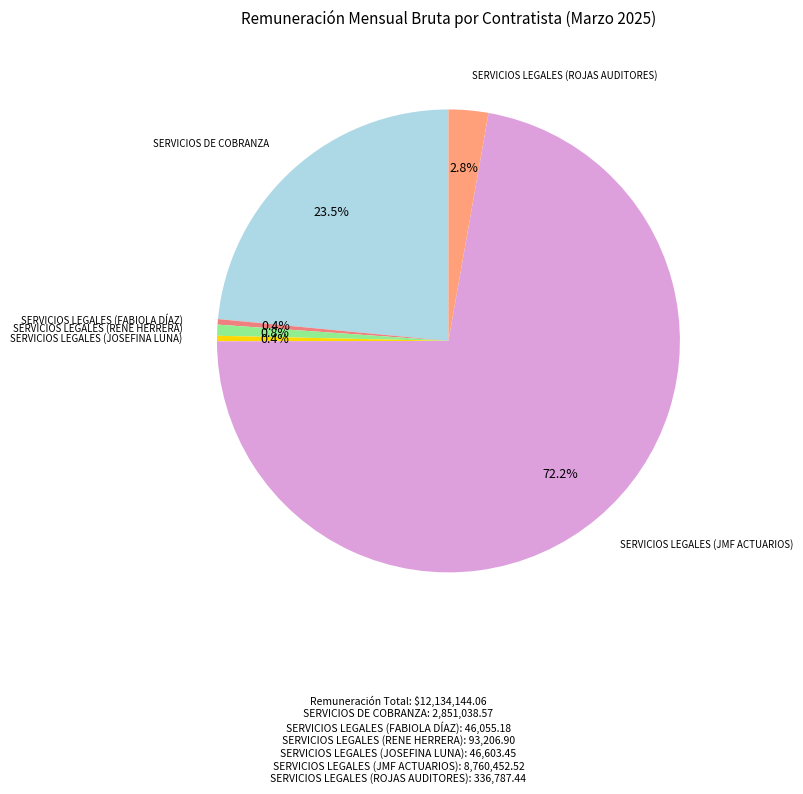

Is it true that SERVICIOS LEGALES (JMF ACTUARIOS) is 72% of the pie?

True